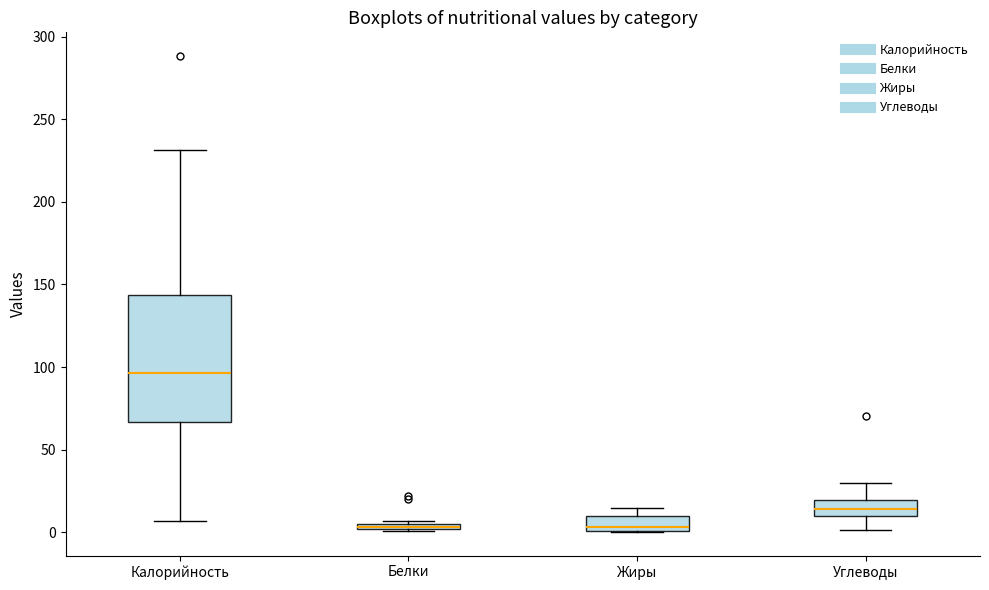

Which box's median line is the highest?

Калорийность